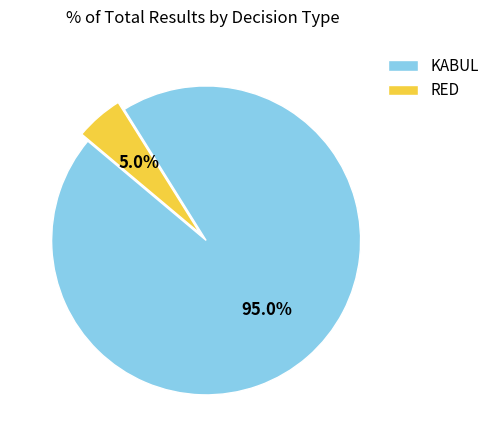

Which slice represents more than half of the pie?

KABUL